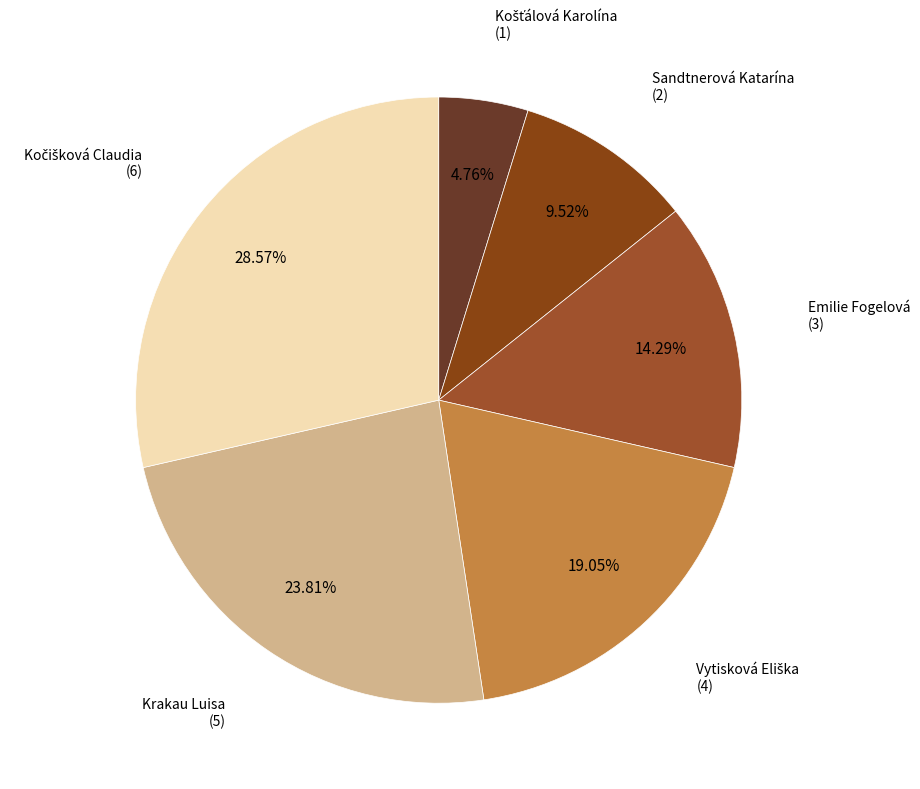

How many slices are in this pie chart?

6